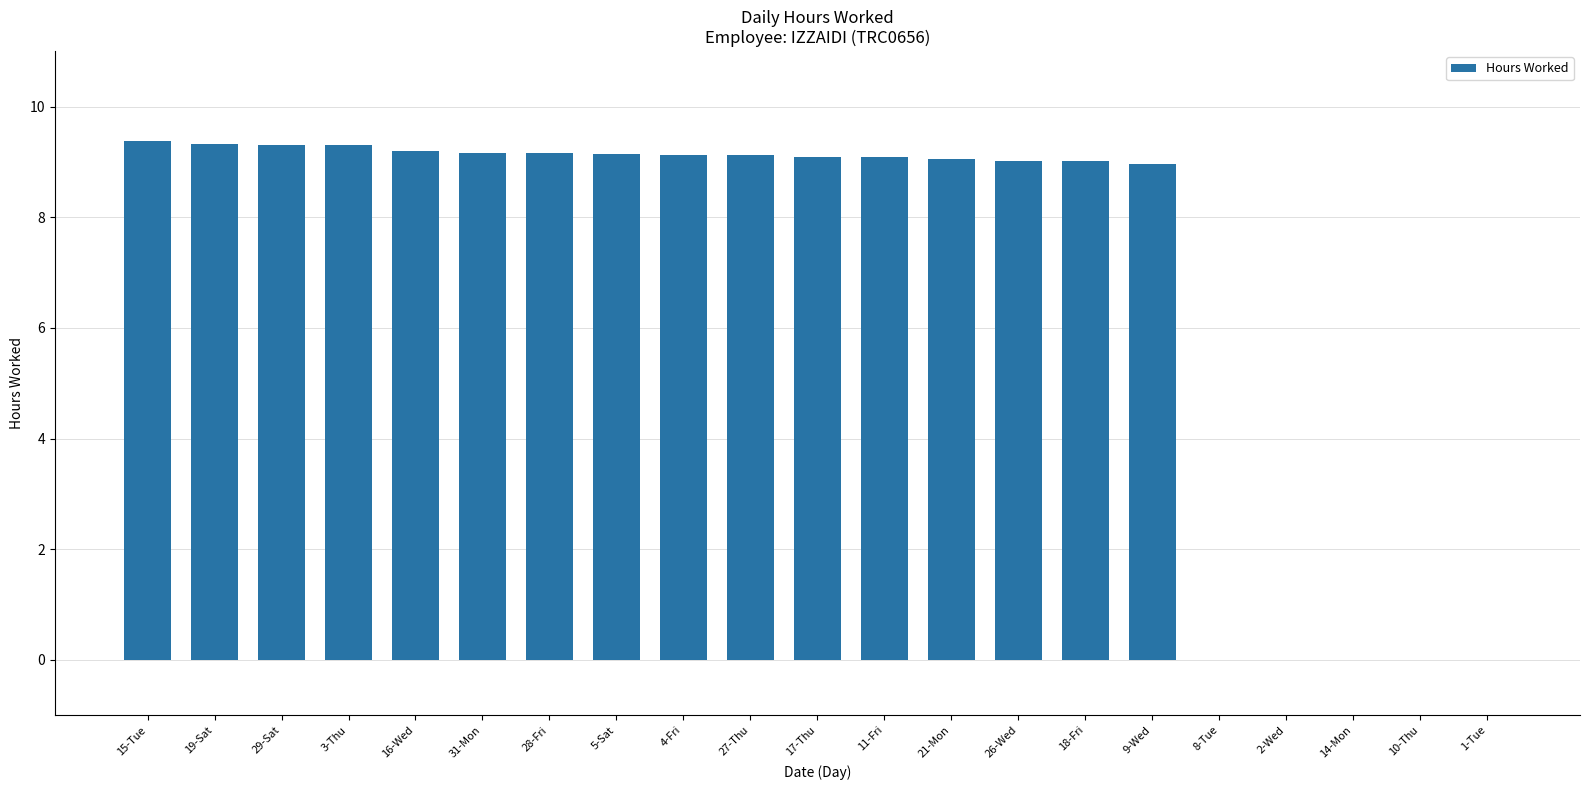

How many series are shown in this chart?

1